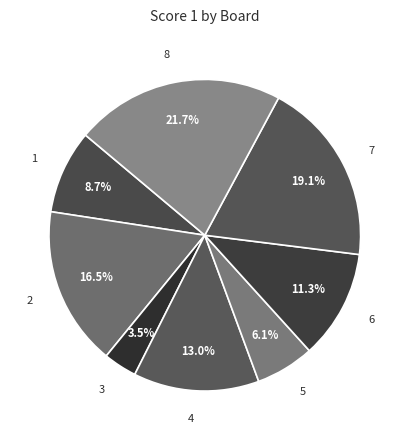

Count the number of slices in the pie.

8